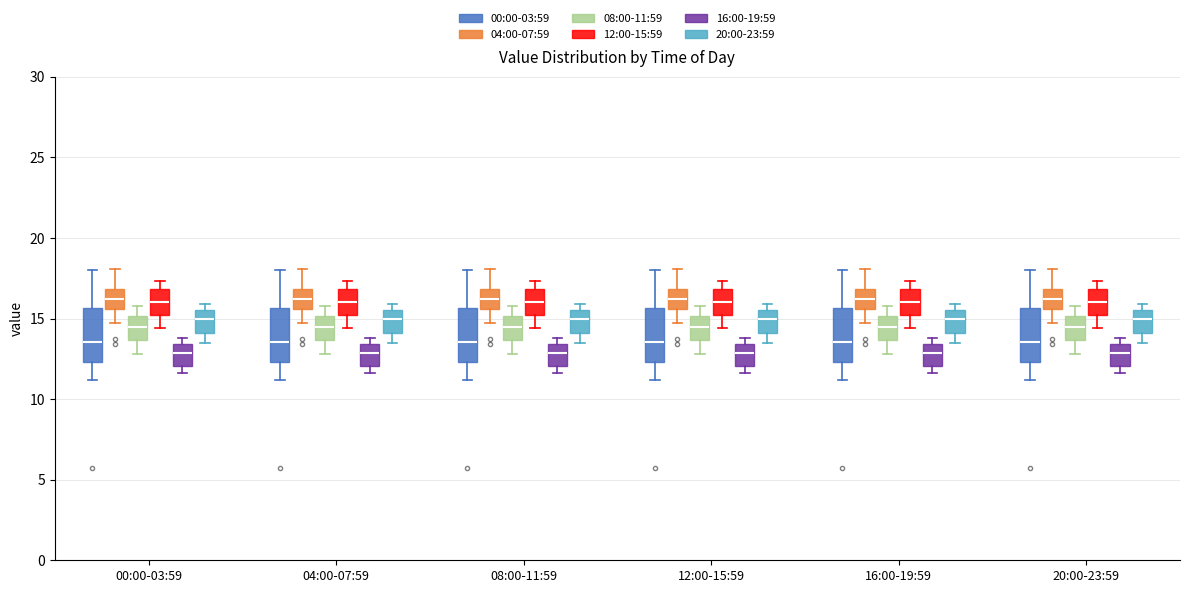

Reading left to right, read every box against the y-axis: the position of its median line, the range the box covers, and the ends of its whiskers. The values are not printed on the chart, so give them approximately, as read against the axis.

00:00-03:59 (00:00-03:59): median 13.5, box 12.5 to 15.5, whiskers 11.0 to 18.0
00:00-03:59 (04:00-07:59): median 16.0, box 15.5 to 17.0, whiskers 14.5 to 18.0
00:00-03:59 (08:00-11:59): median 14.5, box 13.5 to 15.0, whiskers 13.0 to 16.0
00:00-03:59 (12:00-15:59): median 16.0, box 15.0 to 17.0, whiskers 14.5 to 17.5
00:00-03:59 (16:00-19:59): median 13.0, box 12.0 to 13.5, whiskers 11.5 to 14.0
00:00-03:59 (20:00-23:59): median 15.0, box 14.0 to 15.5, whiskers 13.5 to 16.0
04:00-07:59 (00:00-03:59): median 13.5, box 12.5 to 15.5, whiskers 11.0 to 18.0
04:00-07:59 (04:00-07:59): median 16.0, box 15.5 to 17.0, whiskers 14.5 to 18.0
04:00-07:59 (08:00-11:59): median 14.5, box 13.5 to 15.0, whiskers 13.0 to 16.0
04:00-07:59 (12:00-15:59): median 16.0, box 15.0 to 17.0, whiskers 14.5 to 17.5
04:00-07:59 (16:00-19:59): median 13.0, box 12.0 to 13.5, whiskers 11.5 to 14.0
04:00-07:59 (20:00-23:59): median 15.0, box 14.0 to 15.5, whiskers 13.5 to 16.0
08:00-11:59 (00:00-03:59): median 13.5, box 12.5 to 15.5, whiskers 11.0 to 18.0
08:00-11:59 (04:00-07:59): median 16.0, box 15.5 to 17.0, whiskers 14.5 to 18.0
08:00-11:59 (08:00-11:59): median 14.5, box 13.5 to 15.0, whiskers 13.0 to 16.0
08:00-11:59 (12:00-15:59): median 16.0, box 15.0 to 17.0, whiskers 14.5 to 17.5
08:00-11:59 (16:00-19:59): median 13.0, box 12.0 to 13.5, whiskers 11.5 to 14.0
08:00-11:59 (20:00-23:59): median 15.0, box 14.0 to 15.5, whiskers 13.5 to 16.0
12:00-15:59 (00:00-03:59): median 13.5, box 12.5 to 15.5, whiskers 11.0 to 18.0
12:00-15:59 (04:00-07:59): median 16.0, box 15.5 to 17.0, whiskers 14.5 to 18.0
12:00-15:59 (08:00-11:59): median 14.5, box 13.5 to 15.0, whiskers 13.0 to 16.0
12:00-15:59 (12:00-15:59): median 16.0, box 15.0 to 17.0, whiskers 14.5 to 17.5
12:00-15:59 (16:00-19:59): median 13.0, box 12.0 to 13.5, whiskers 11.5 to 14.0
12:00-15:59 (20:00-23:59): median 15.0, box 14.0 to 15.5, whiskers 13.5 to 16.0
16:00-19:59 (00:00-03:59): median 13.5, box 12.5 to 15.5, whiskers 11.0 to 18.0
16:00-19:59 (04:00-07:59): median 16.0, box 15.5 to 17.0, whiskers 14.5 to 18.0
16:00-19:59 (08:00-11:59): median 14.5, box 13.5 to 15.0, whiskers 13.0 to 16.0
16:00-19:59 (12:00-15:59): median 16.0, box 15.0 to 17.0, whiskers 14.5 to 17.5
16:00-19:59 (16:00-19:59): median 13.0, box 12.0 to 13.5, whiskers 11.5 to 14.0
16:00-19:59 (20:00-23:59): median 15.0, box 14.0 to 15.5, whiskers 13.5 to 16.0
20:00-23:59 (00:00-03:59): median 13.5, box 12.5 to 15.5, whiskers 11.0 to 18.0
20:00-23:59 (04:00-07:59): median 16.0, box 15.5 to 17.0, whiskers 14.5 to 18.0
20:00-23:59 (08:00-11:59): median 14.5, box 13.5 to 15.0, whiskers 13.0 to 16.0
20:00-23:59 (12:00-15:59): median 16.0, box 15.0 to 17.0, whiskers 14.5 to 17.5
20:00-23:59 (16:00-19:59): median 13.0, box 12.0 to 13.5, whiskers 11.5 to 14.0
20:00-23:59 (20:00-23:59): median 15.0, box 14.0 to 15.5, whiskers 13.5 to 16.0